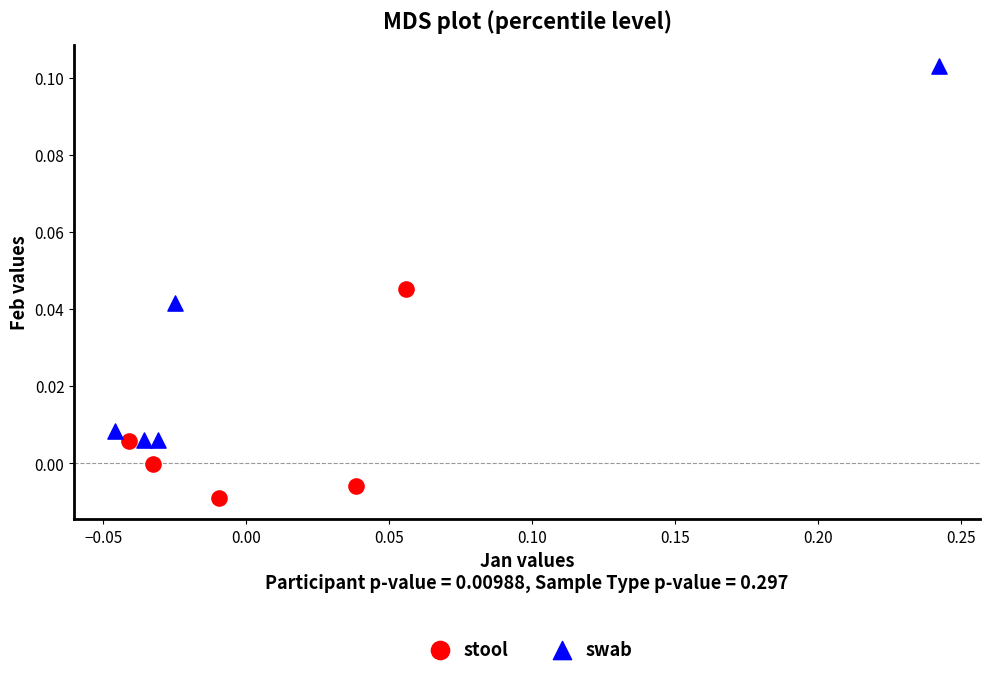

Which series has the largest Y range (max minus min)?

swab